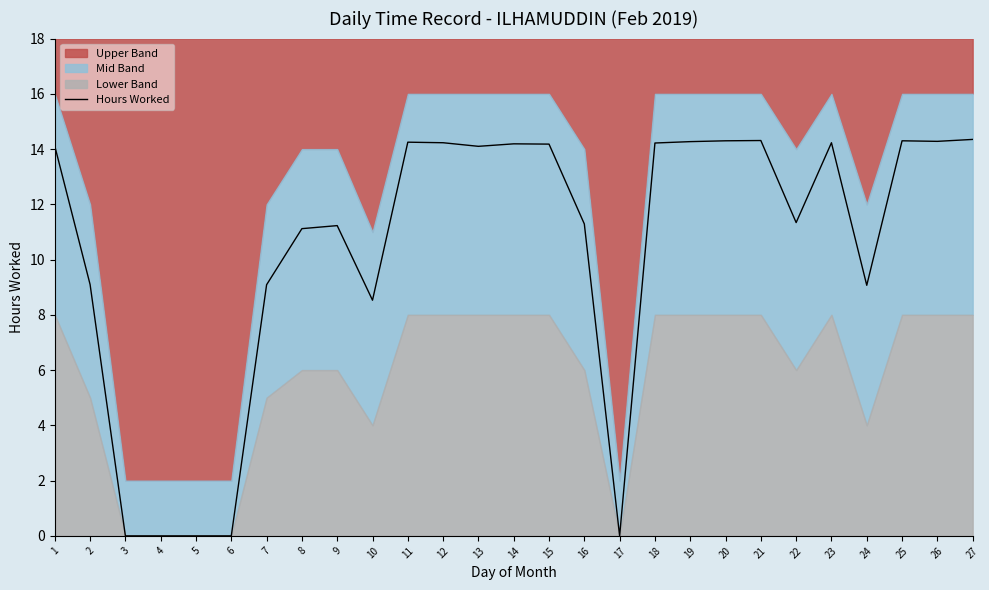

Between 2 and 25, which is larger?

25